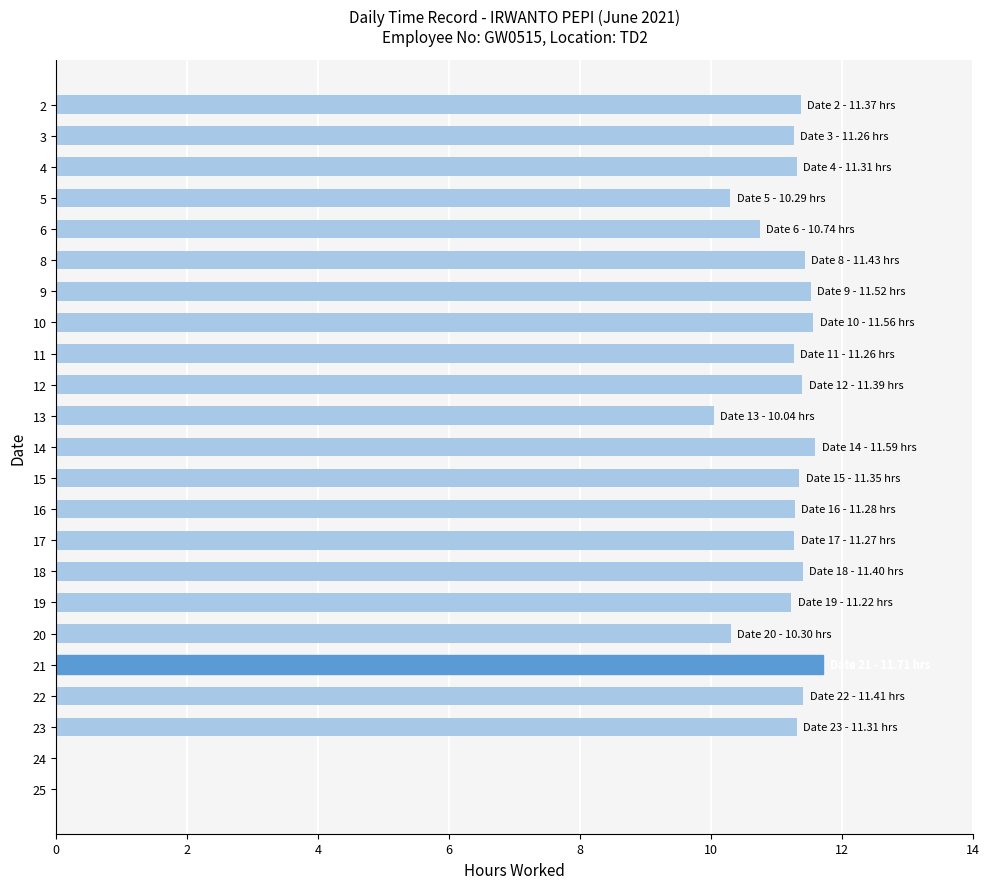

True or false: the data shows 11.7 at 21.

True